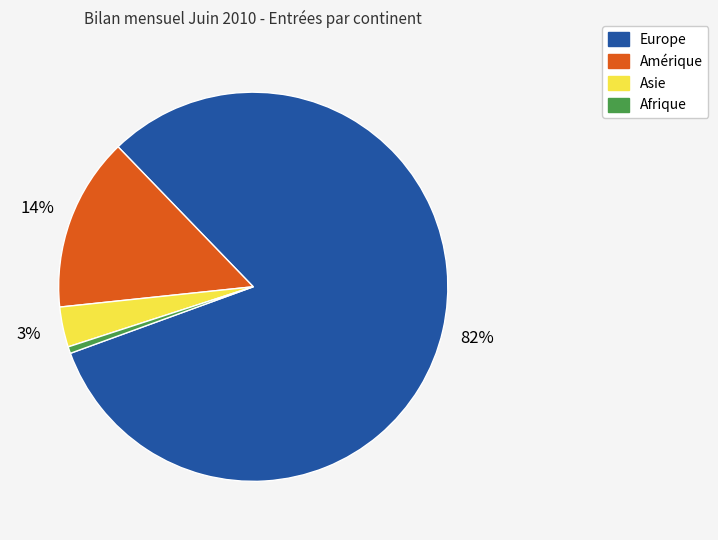

To the nearest percent, what is the average slice percentage?

25%